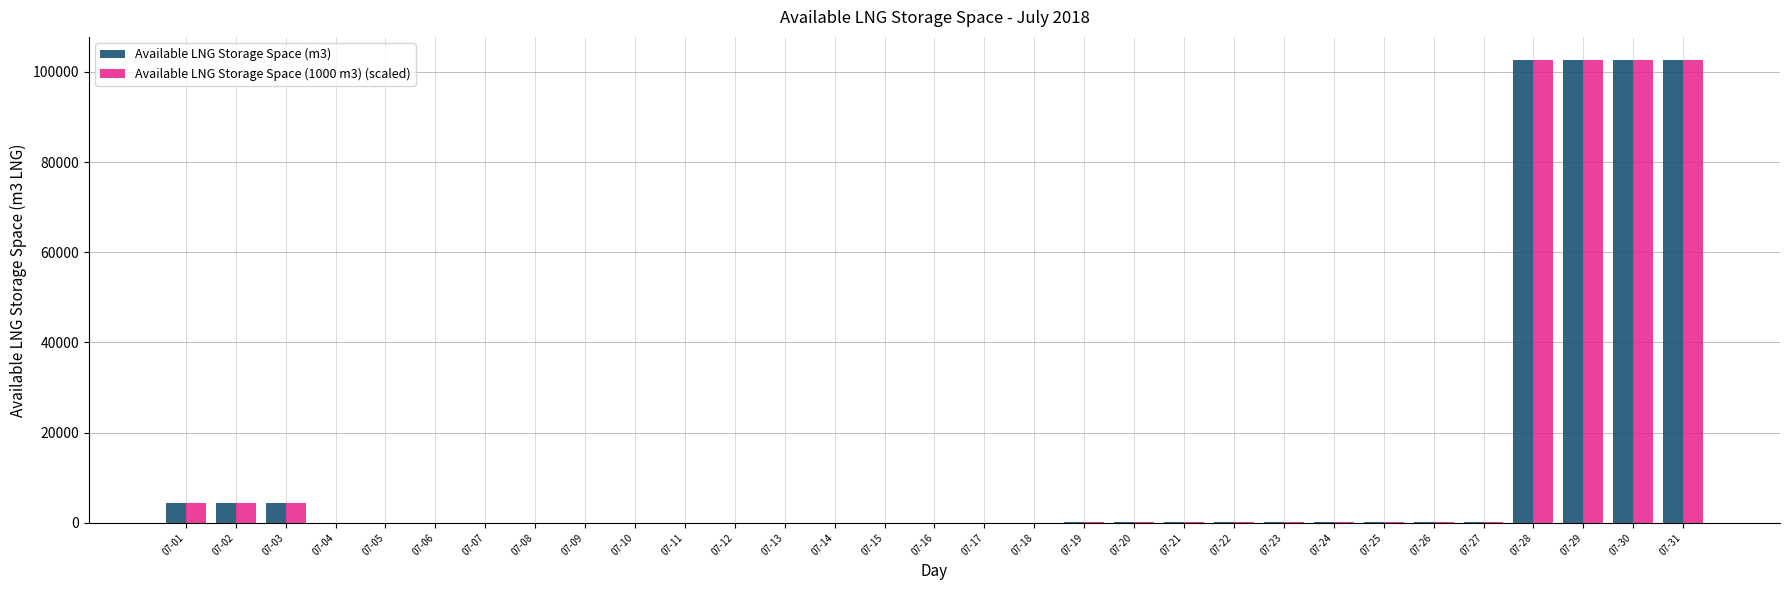

The value of Available LNG Storage Space (m3) at 07-02 is 4309.0. True or false?

True